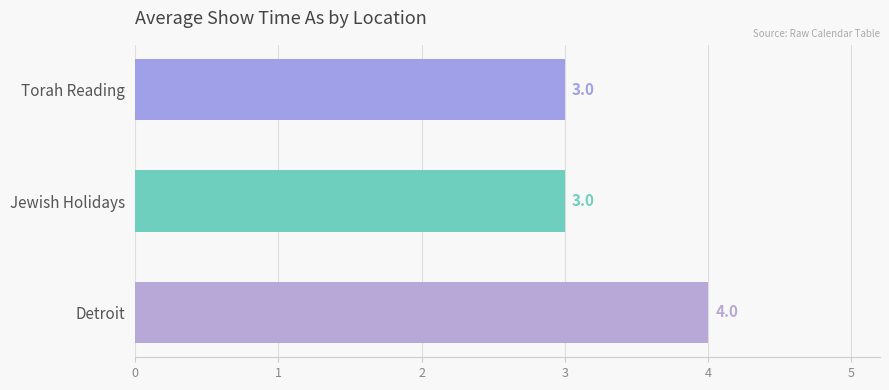

The value at Jewish Holidays is 3. True or false?

True